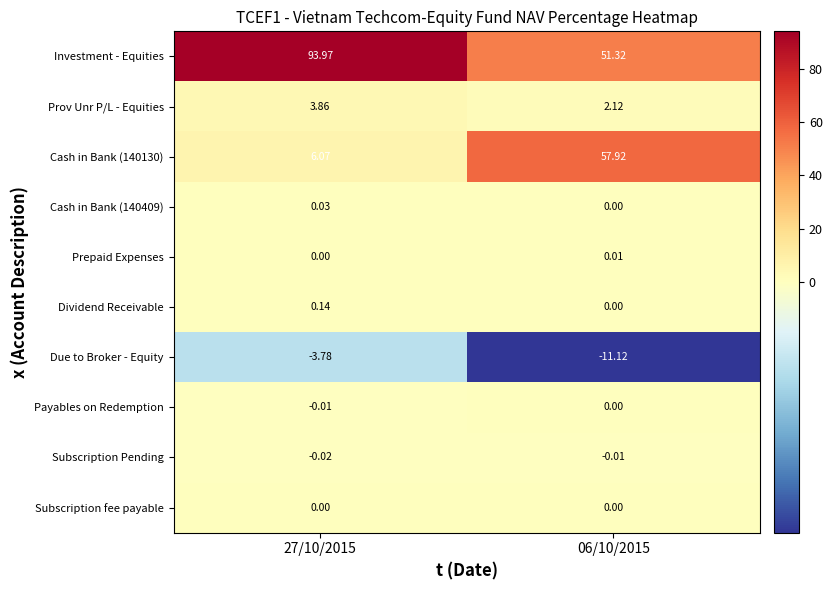

Which series has the largest total across all categories?

Investment - Equities